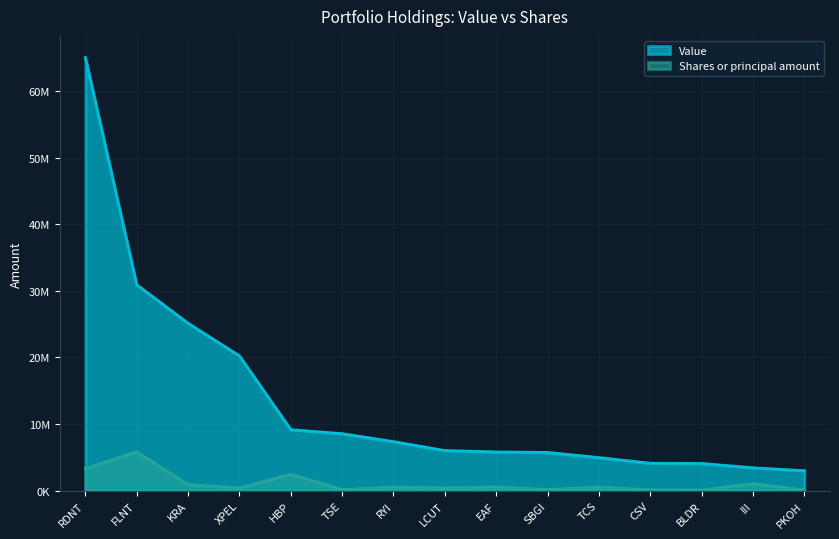

Which series changed the most between RDNT and LCUT?

Value